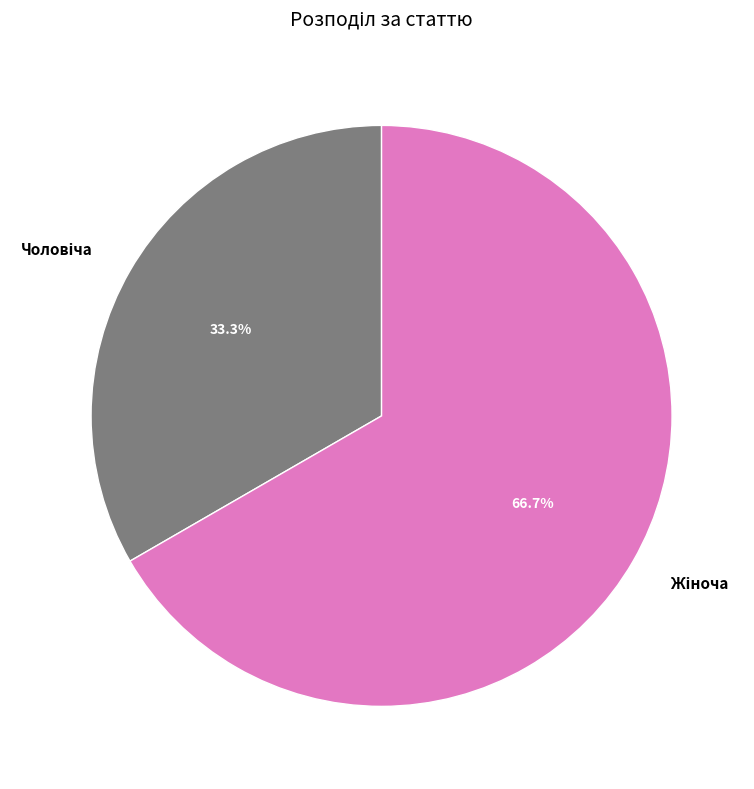

Is there any slice that represents more than half of the pie?

Yes